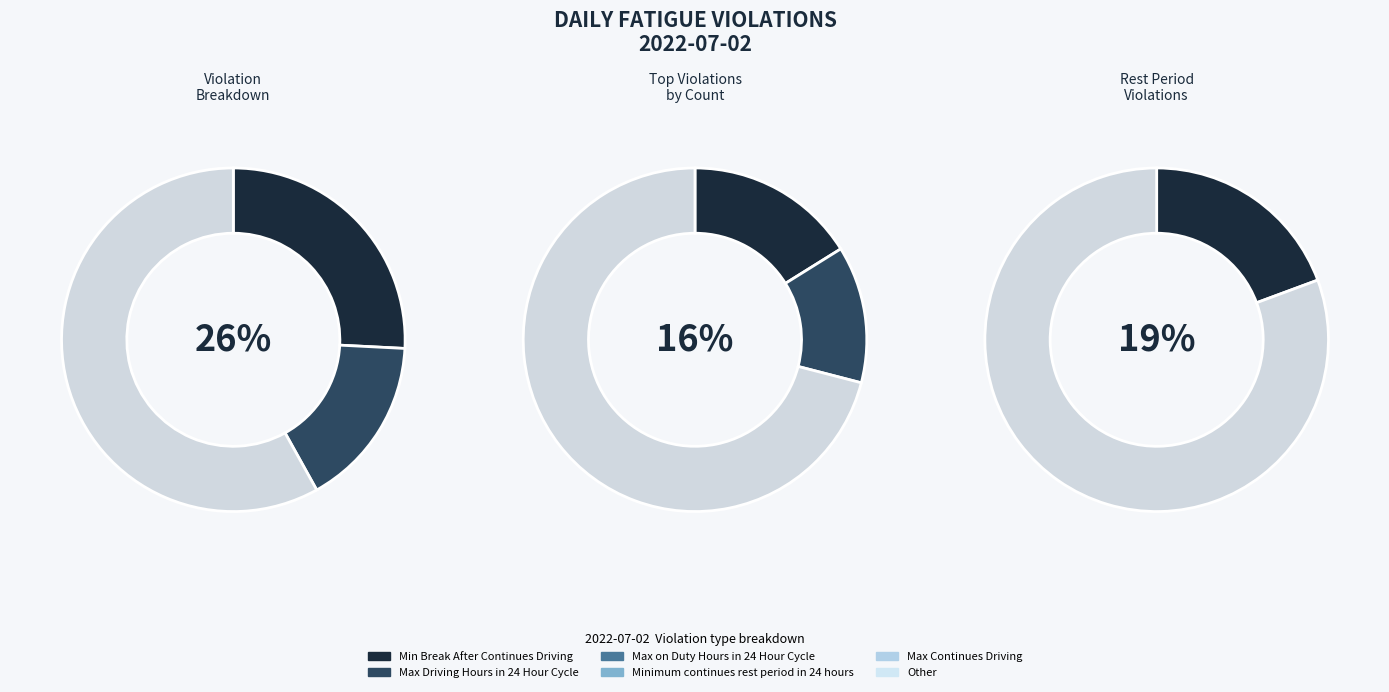

Is it true that Max Driving Hours in 24 Hour Cycle is 31% of the pie?

False